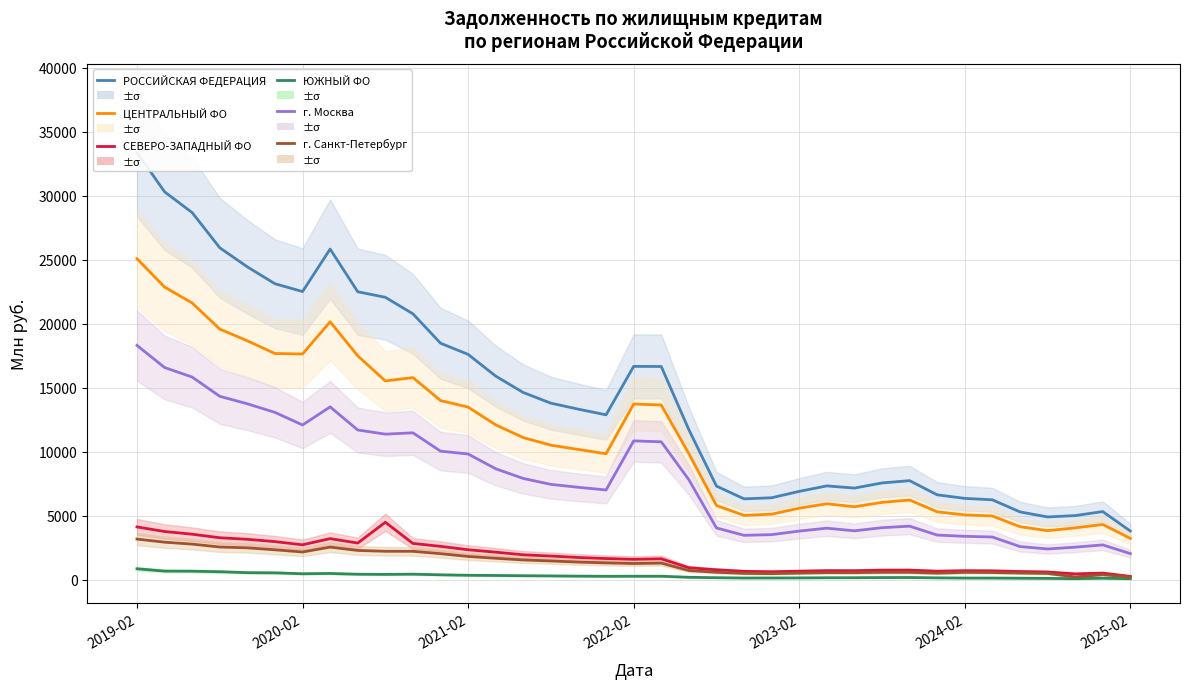

What is the difference between the maximum and minimum values in the ЮЖНЫЙ ФО series?

778